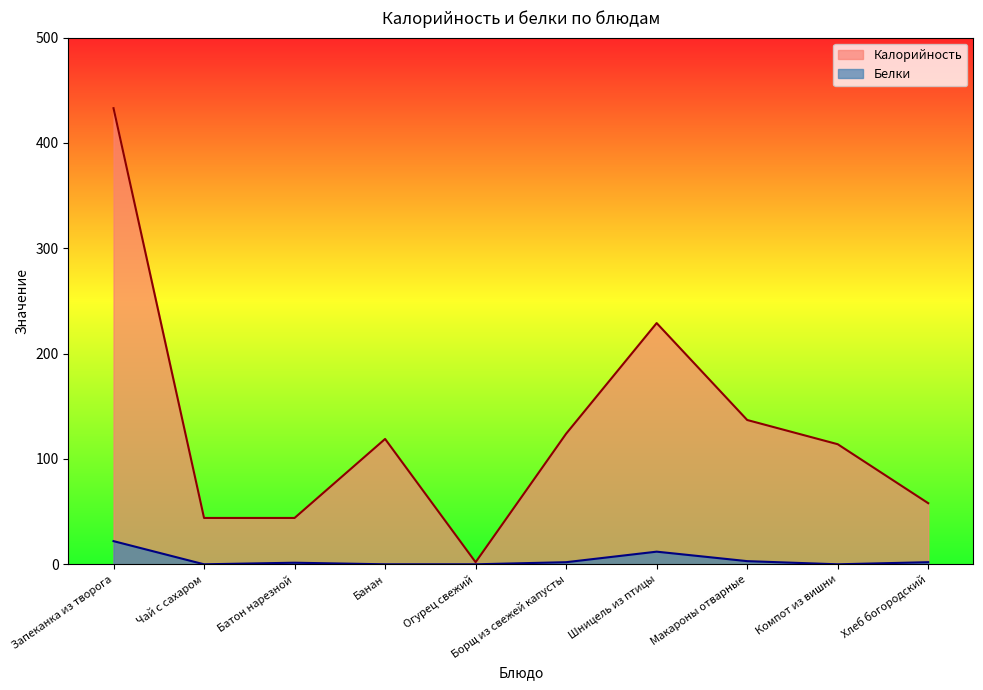

Reading left to right, what are all the values shown in this chart?

Калорийность: 433.0	44.0	44.0	119.0	2.0	124.0	229.0	137.0	114.0	58.0
Белки: 22.0	0.0	1.5	0.0	0.0	2.0	12.0	3.0	0.0	2.0